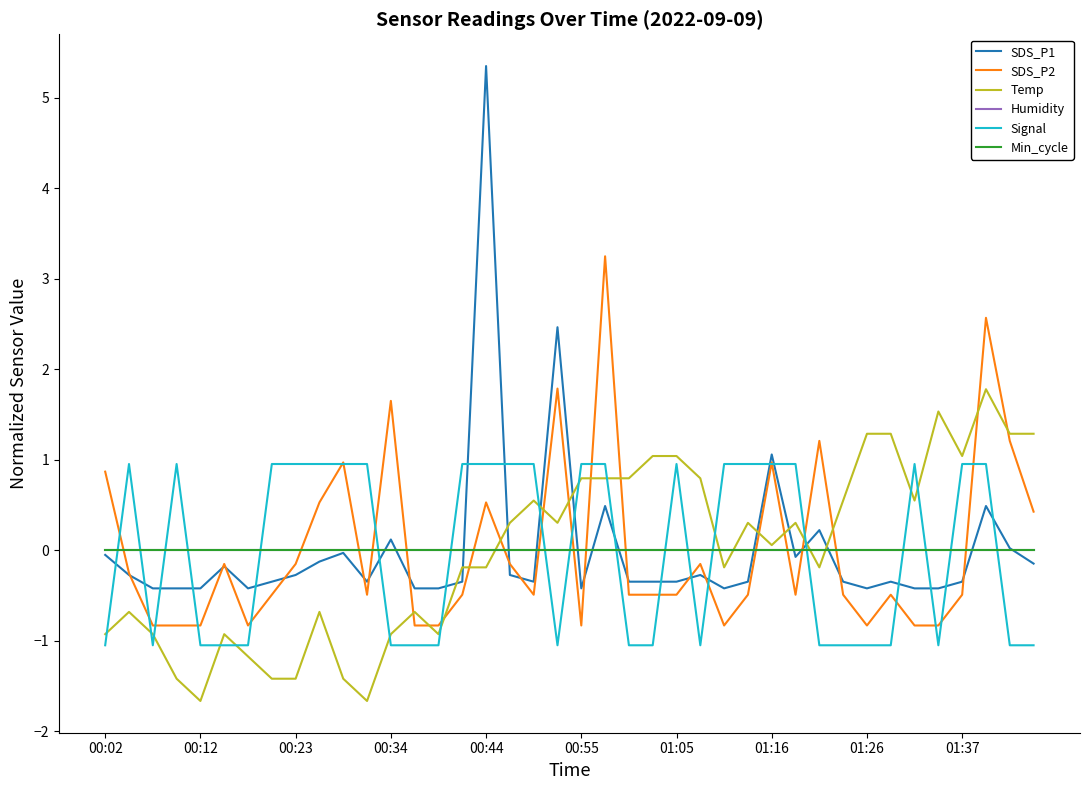

Does the chart display data point markers on the line(s)?

No